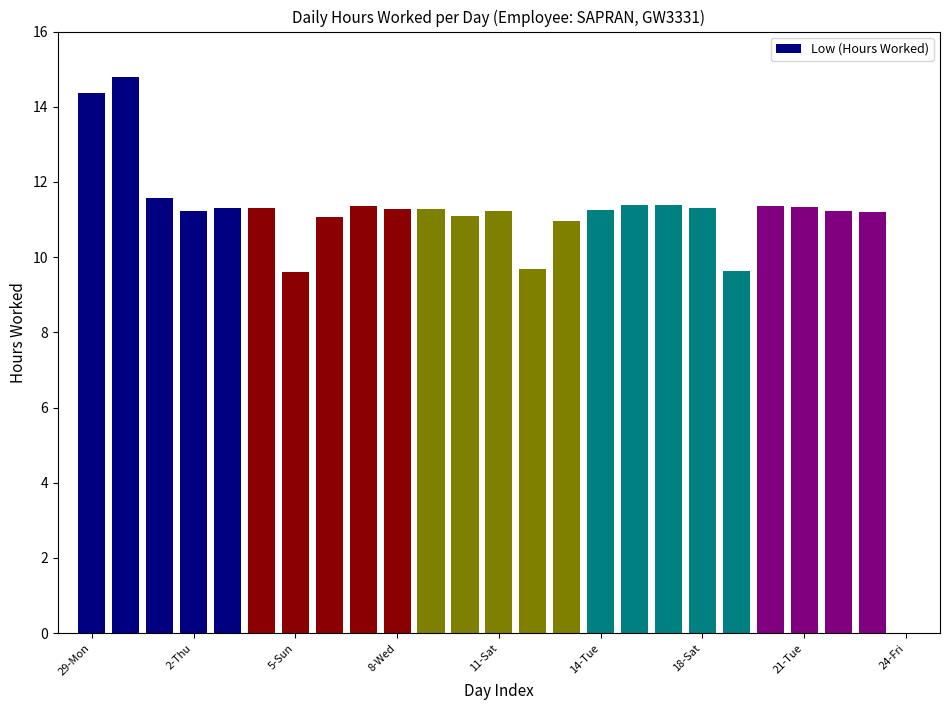

What is the maximum value shown in the chart?

14.8